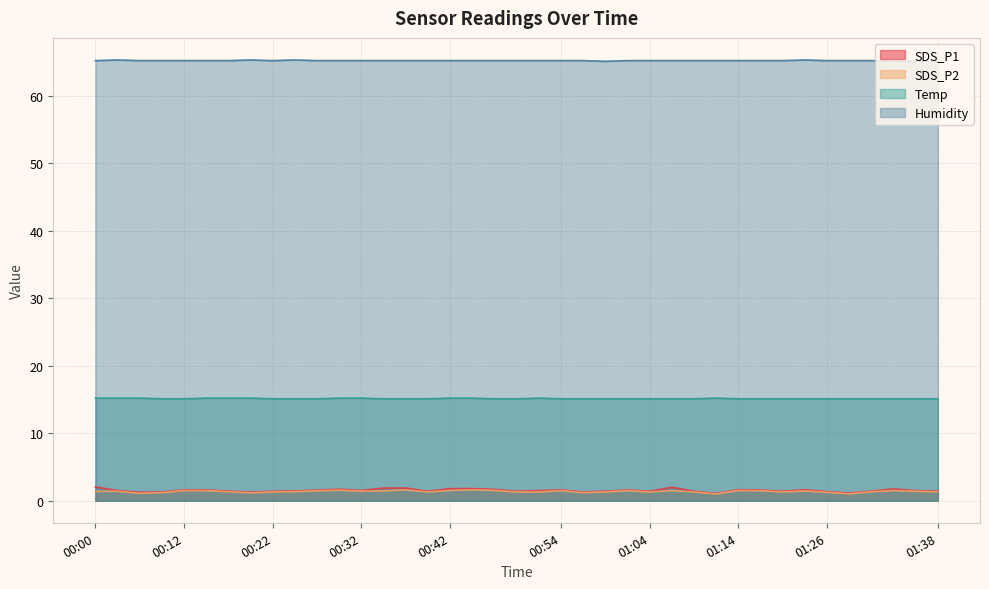

Is it true that Temp equals 15.1 at 00:12?

True